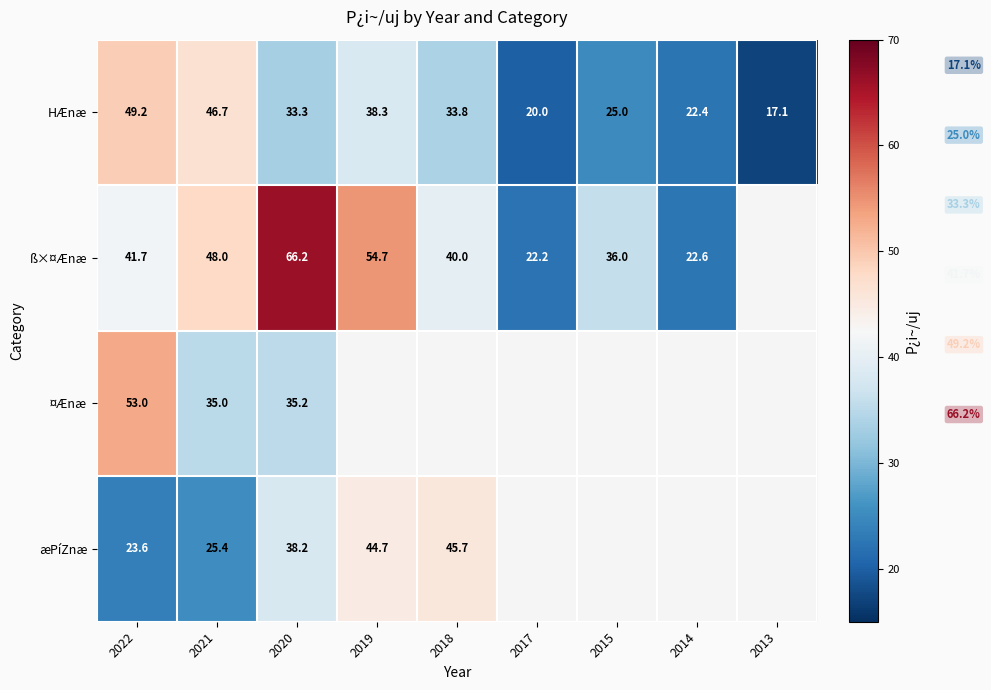

True or false: ß×¤Ænæ has a value of 67.0 at 2021.

False